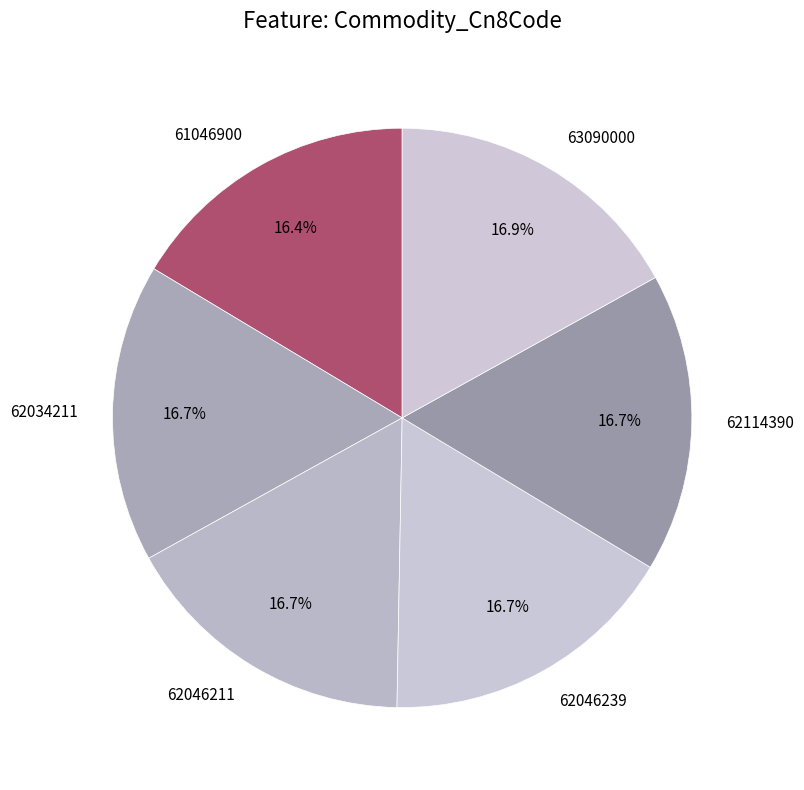

Combined, do 62034211 and 63090000 account for over 50%?

No